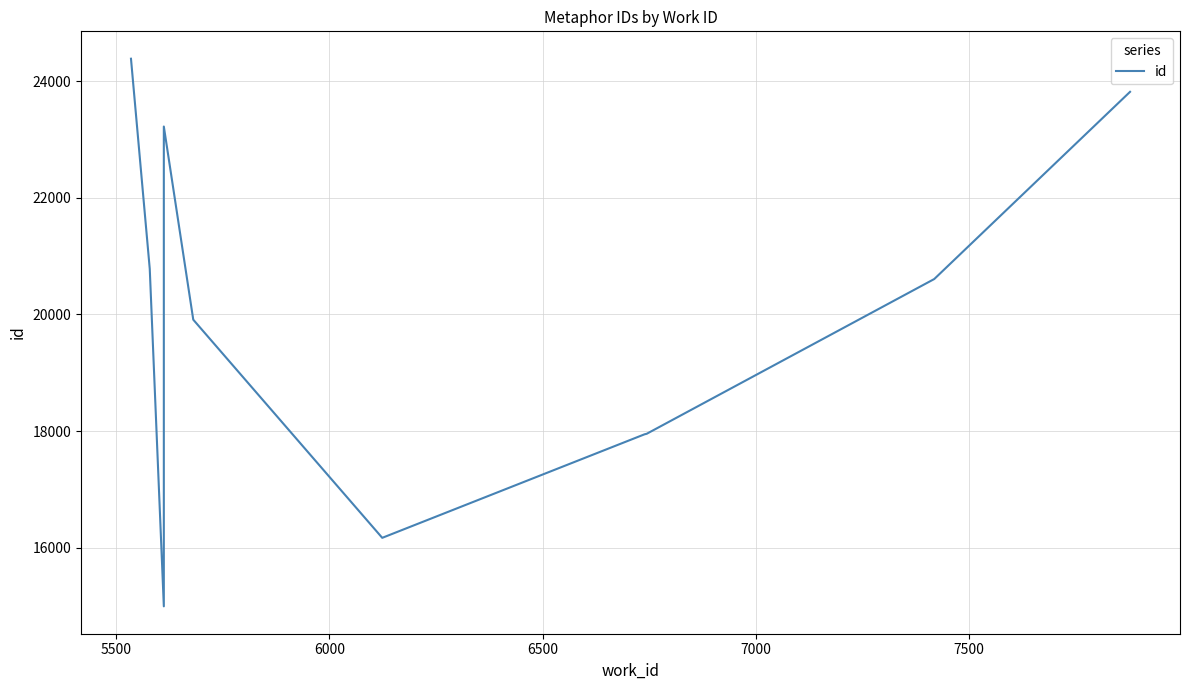

What is the minimum value shown in the chart?

14993